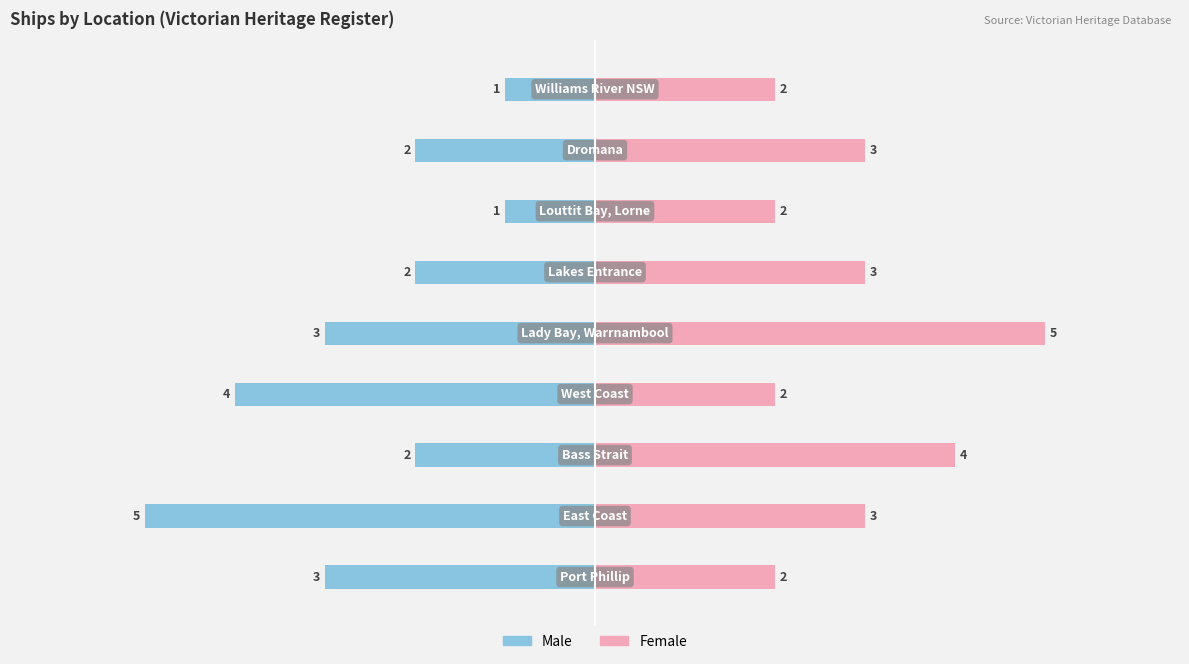

The Female series shows 5 at −6. True or false?

False